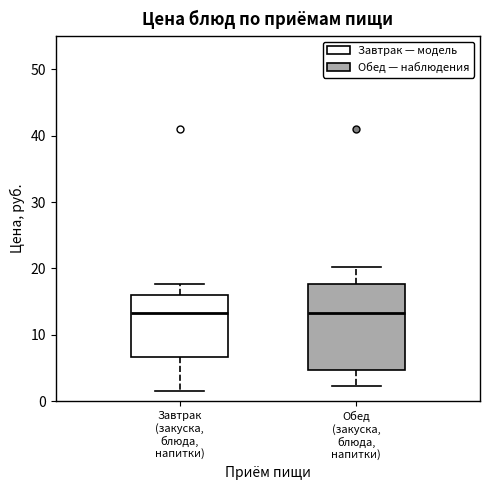

Comparing the boxes themselves (not the whiskers), which one is the tallest?

Обед (закуска, блюда, напитки)